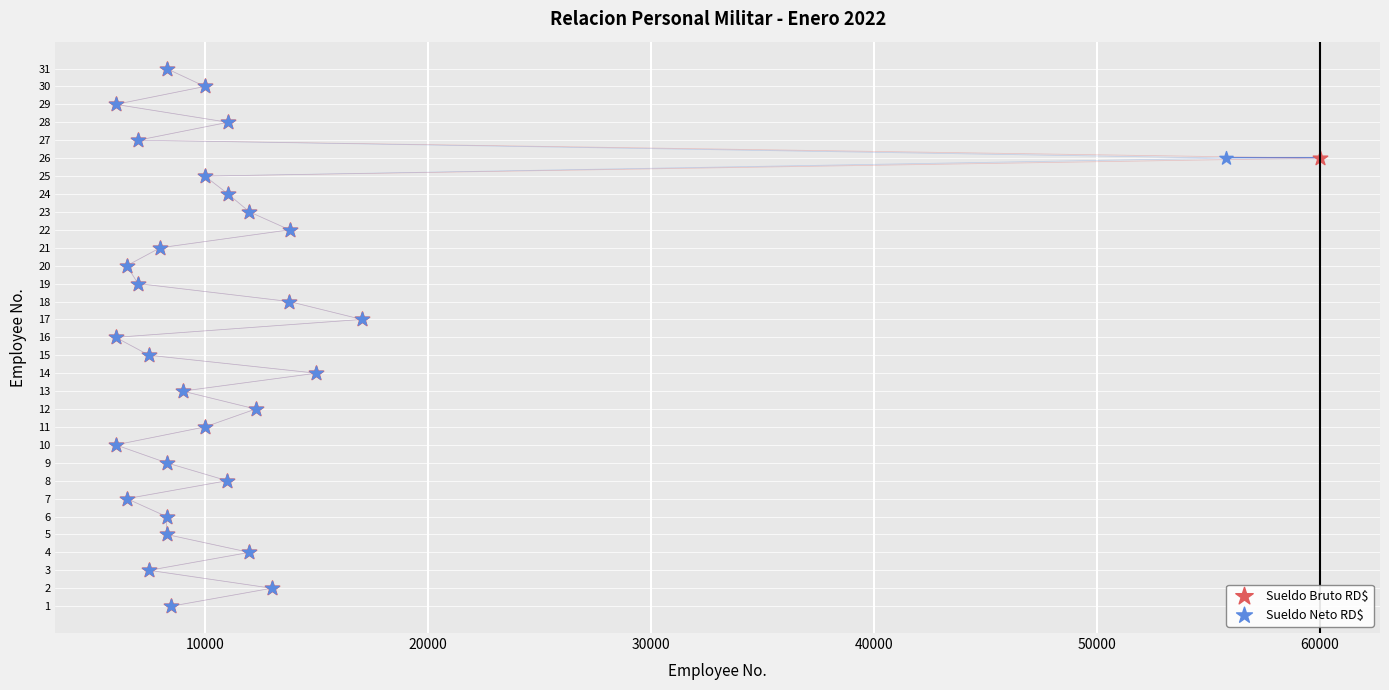

Which series reaches the maximum Y coordinate?

Sueldo Bruto RD$